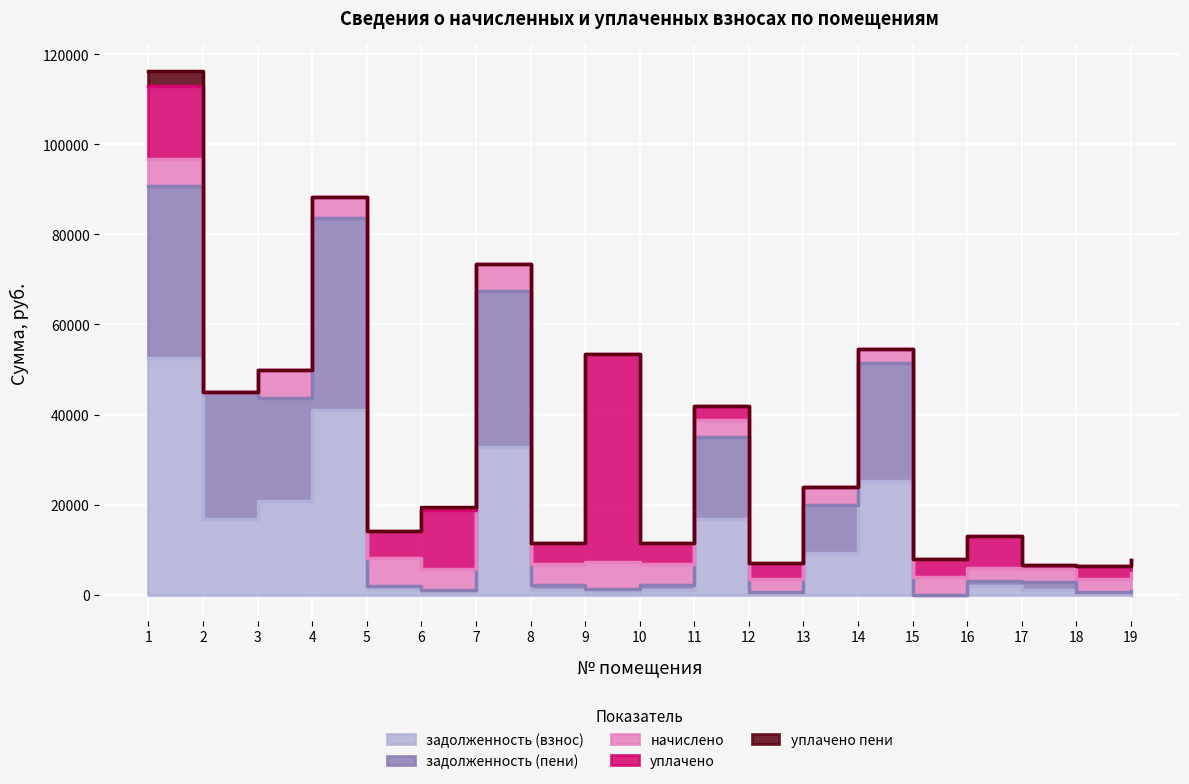

True or false: начислено has more than 0 points higher than both neighbors.

True